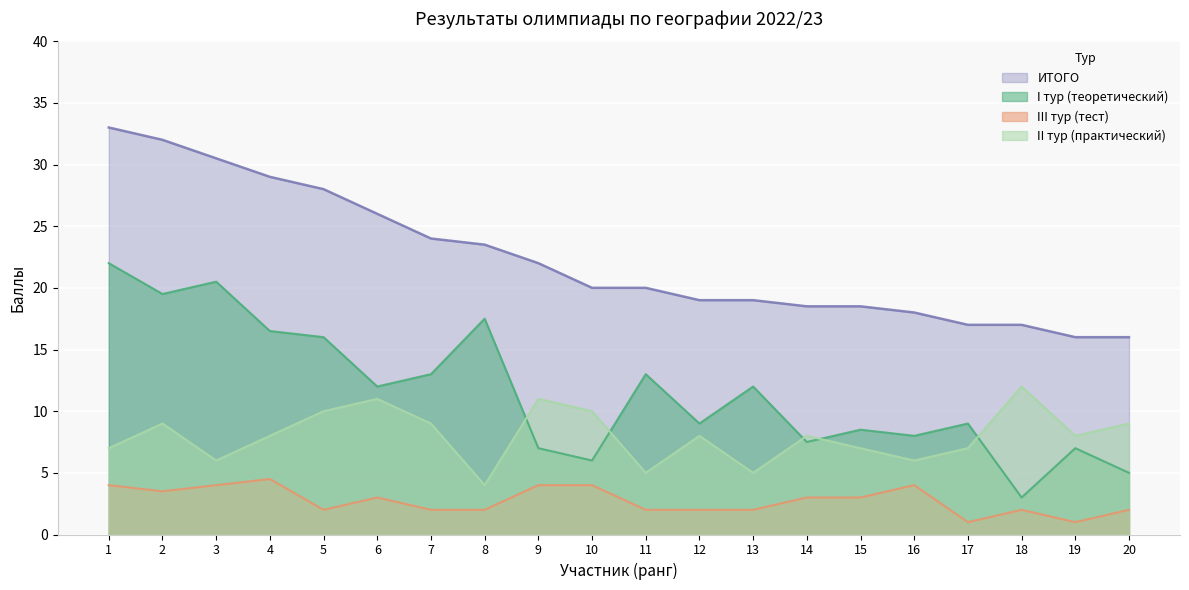

Which has a higher value, 10 or 18?

10